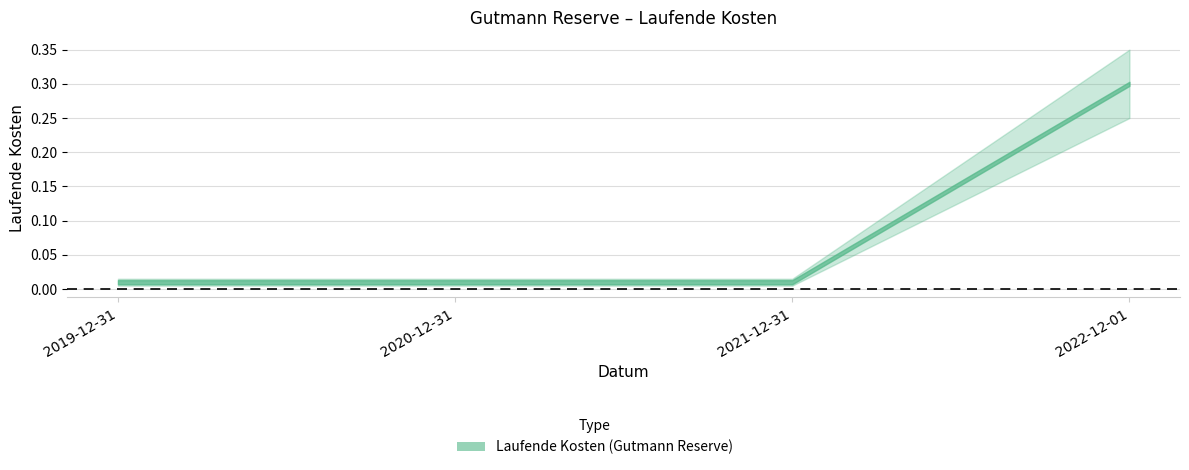

True or false: upper and lower intersect in this chart.

False